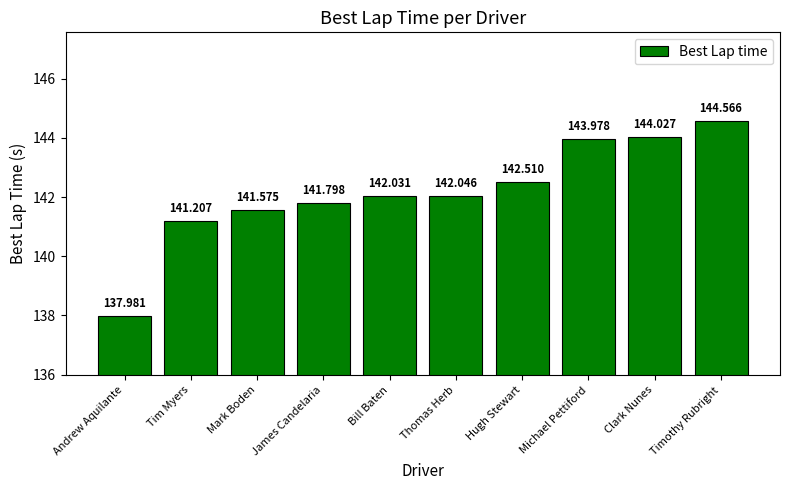

Reading left to right, what are all the values shown in this chart?

138.0	141.2	141.6	141.8	142.0	142.0	142.5	144.0	144.0	144.6